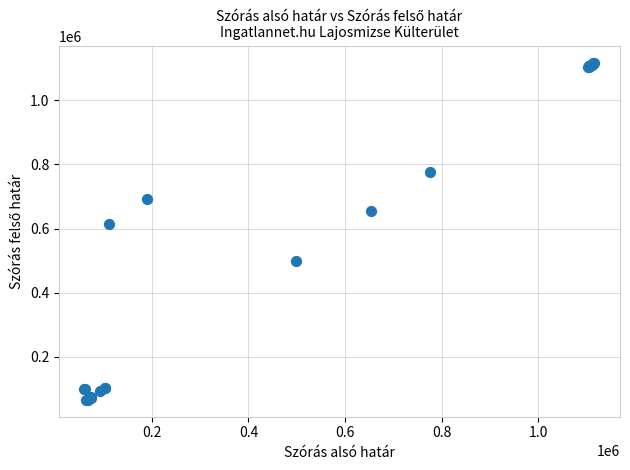

What Y value in the scatter plot is closest to 591363?

613366